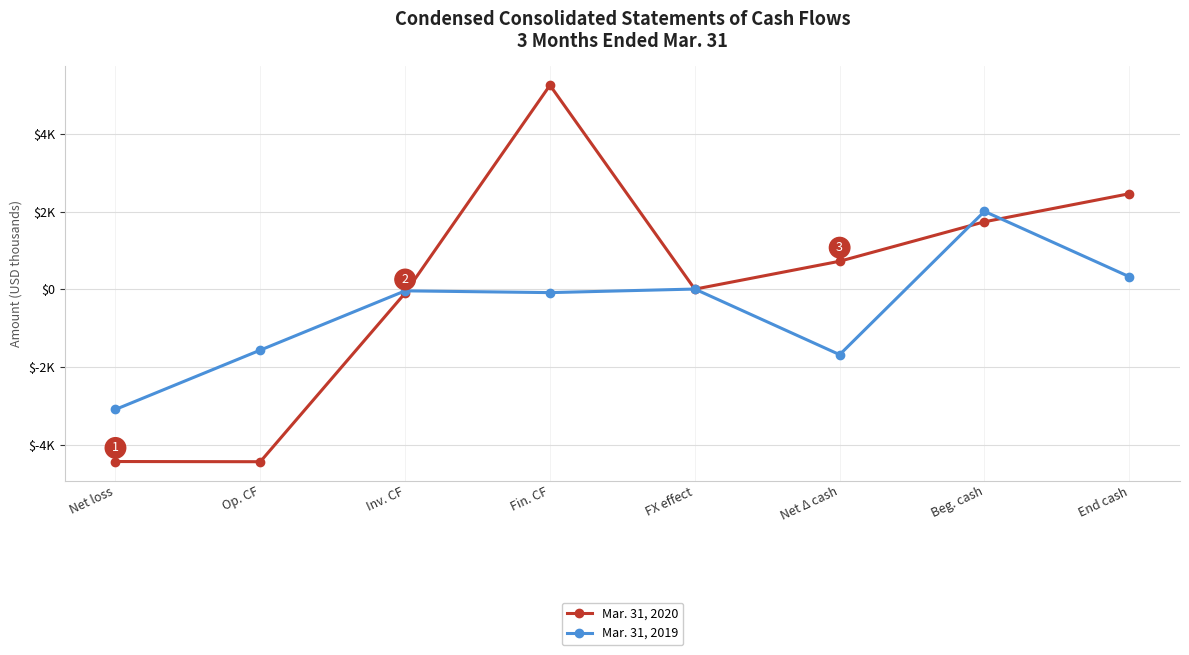

Between which two adjacent categories do Mar. 31, 2020 and Mar. 31, 2019 first intersect?

Inv. CF and Fin. CF